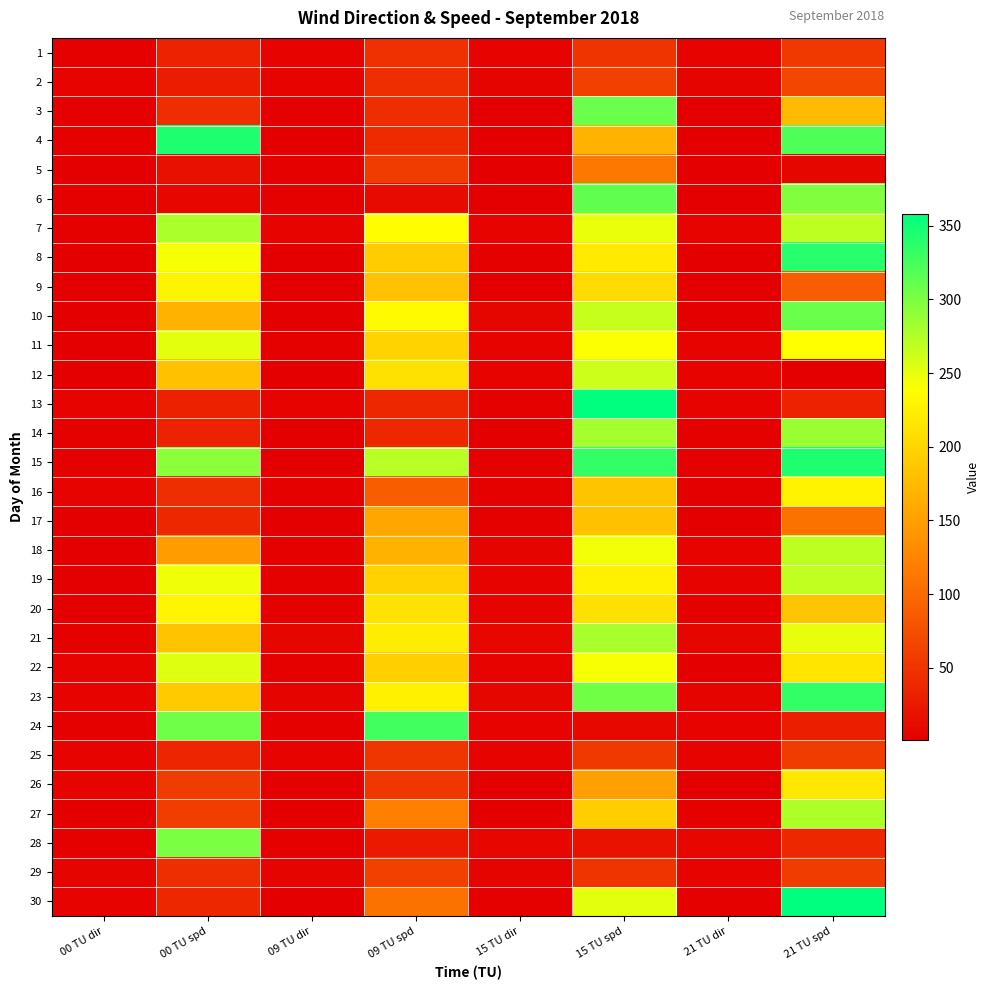

How many categories are shown in the chart?

8